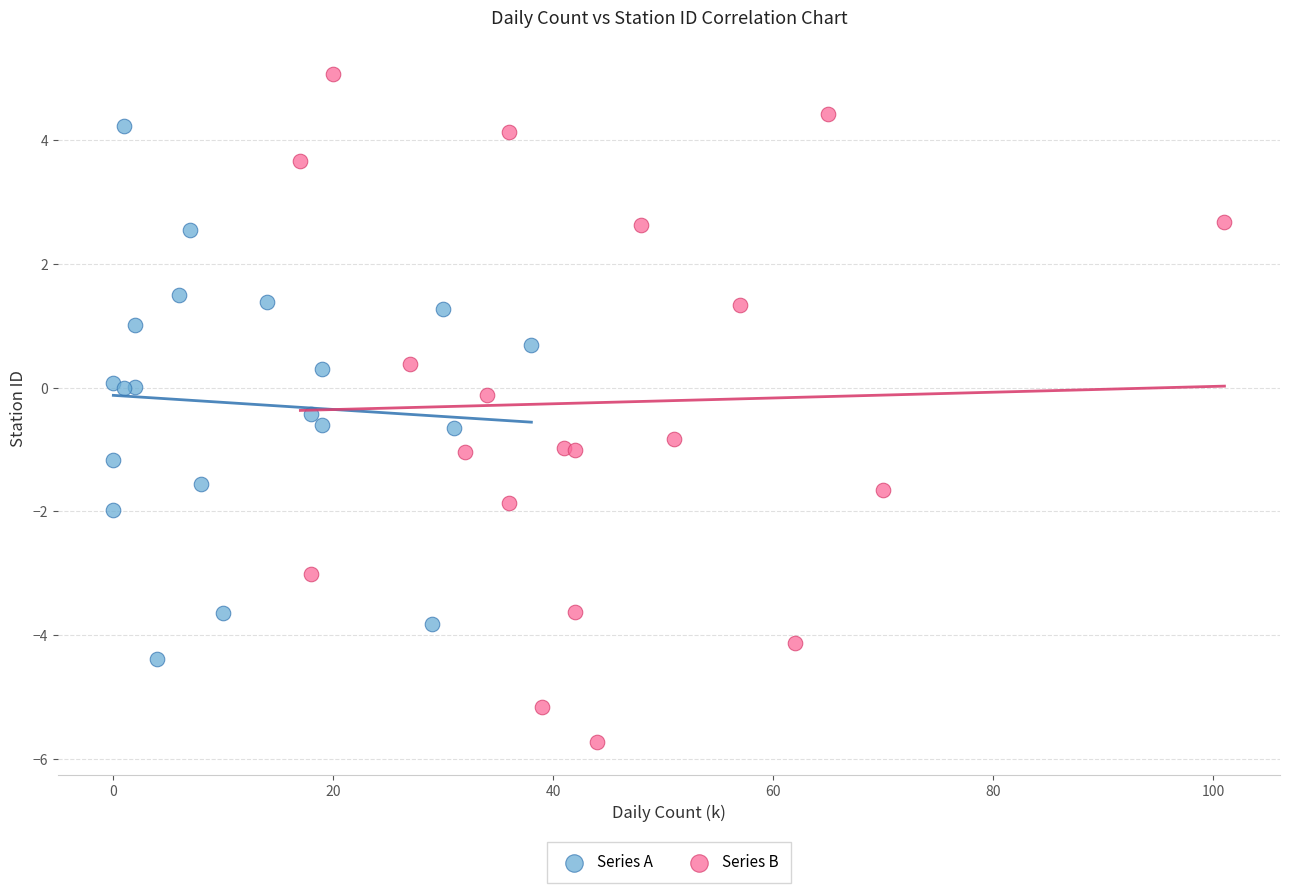

Which series has the largest Y range (max minus min)?

Series B